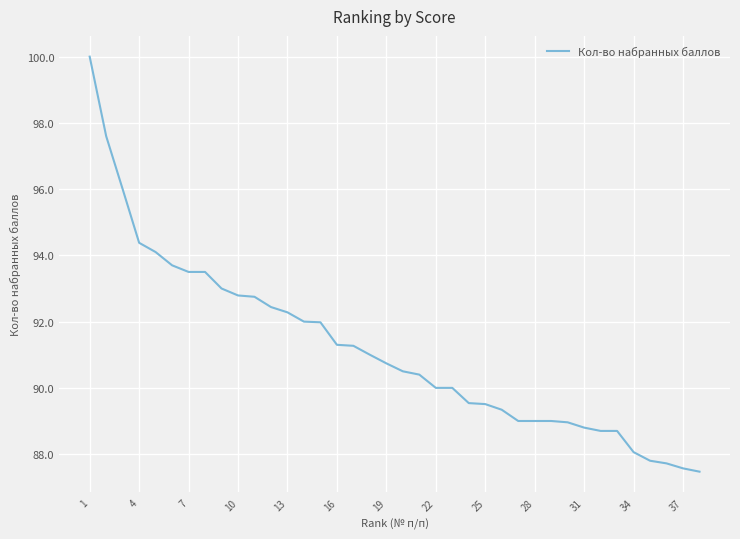

What is the minimum value shown in the chart?

87.5